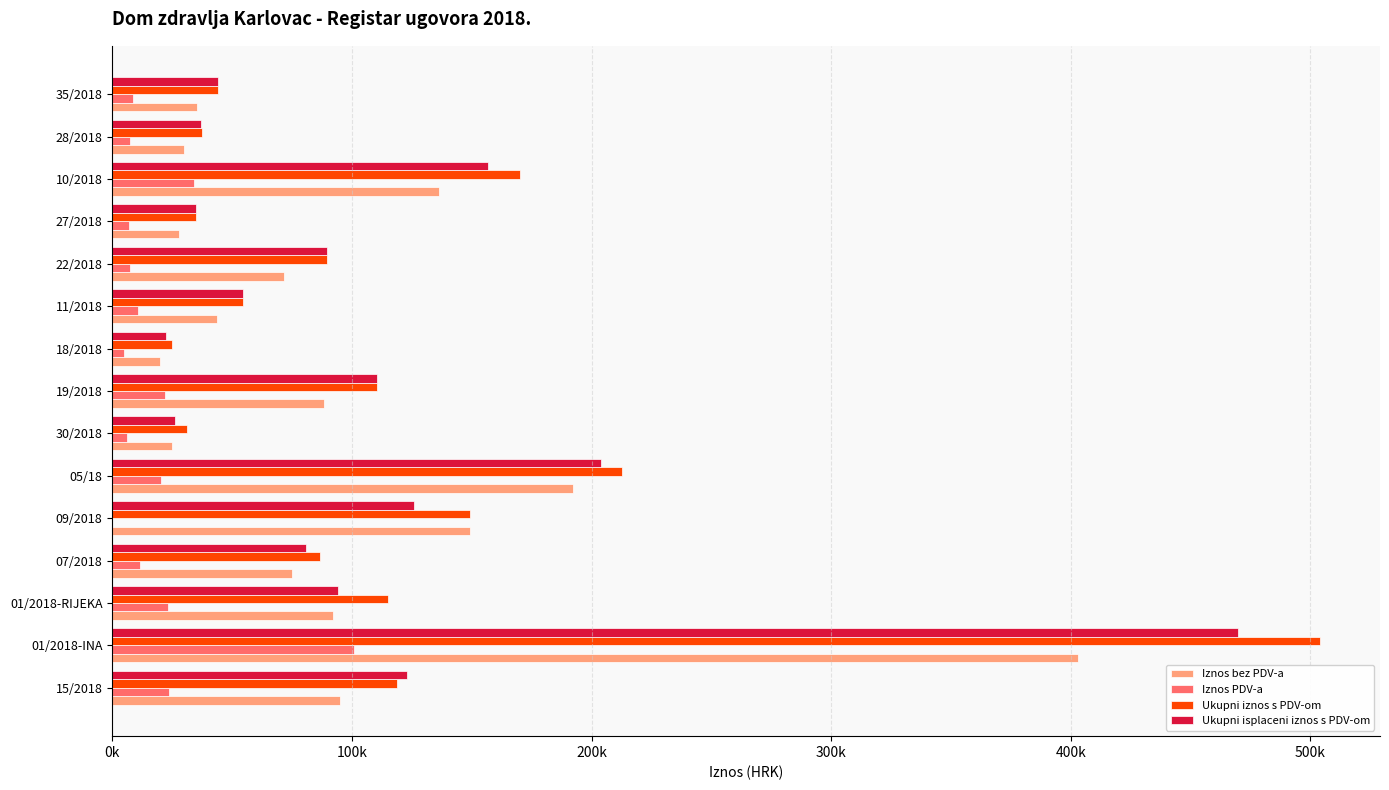

What are all the series names shown in the legend?

Iznos bez PDV-a, Iznos PDV-a, Ukupni iznos s PDV-om, Ukupni isplaceni iznos s PDV-om